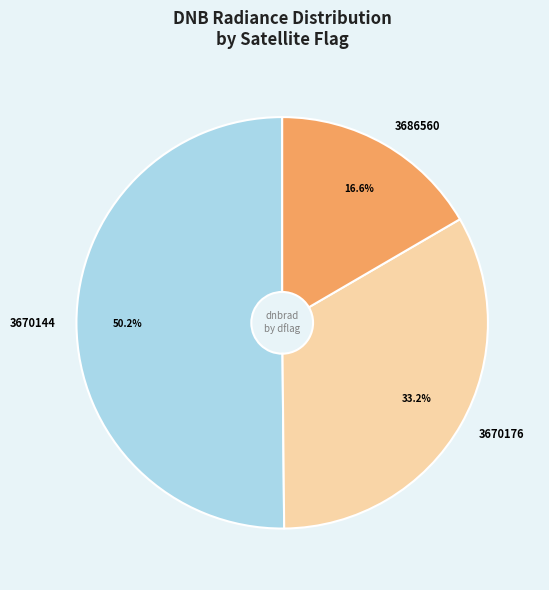

Is there any slice that represents more than half of the pie?

Yes